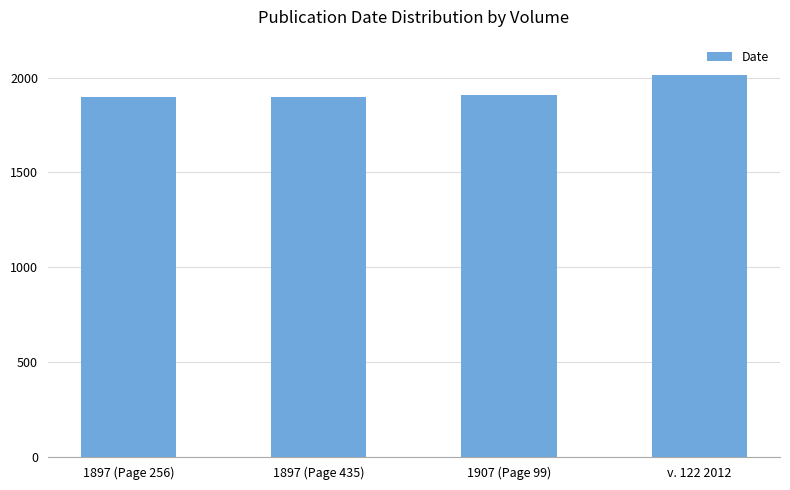

What is the minimum value shown in the chart?

1897